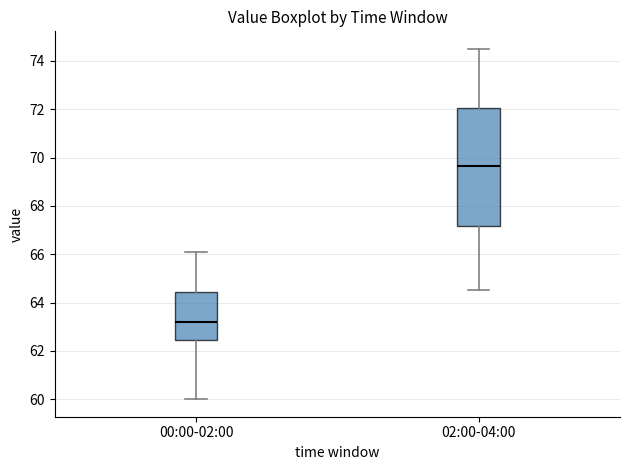

Which box has the lowest median line?

00:00-02:00